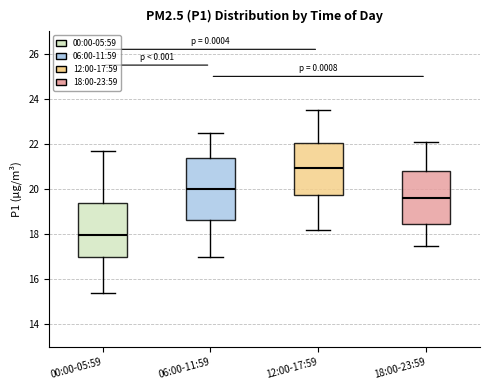

Comparing the boxes themselves (not the whiskers), which one is the tallest?

06:00-11:59